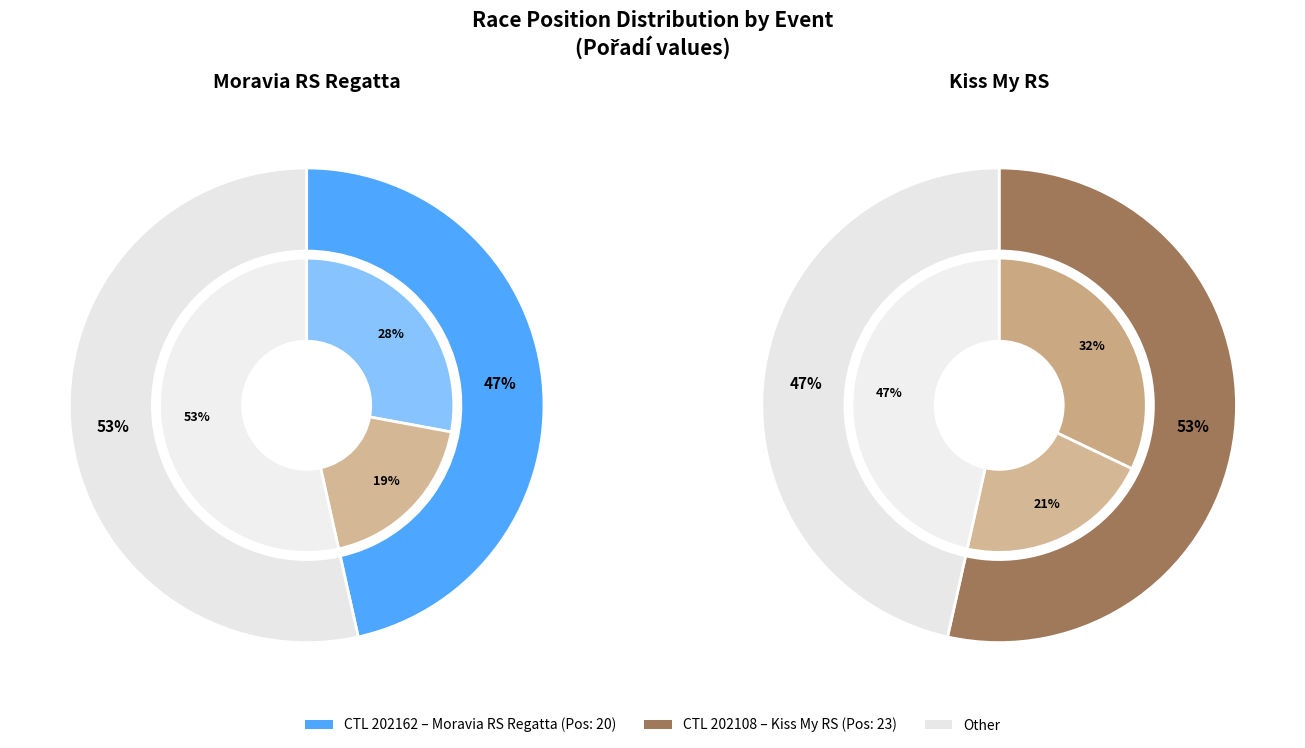

Which category has the smallest portion of the pie?

202162